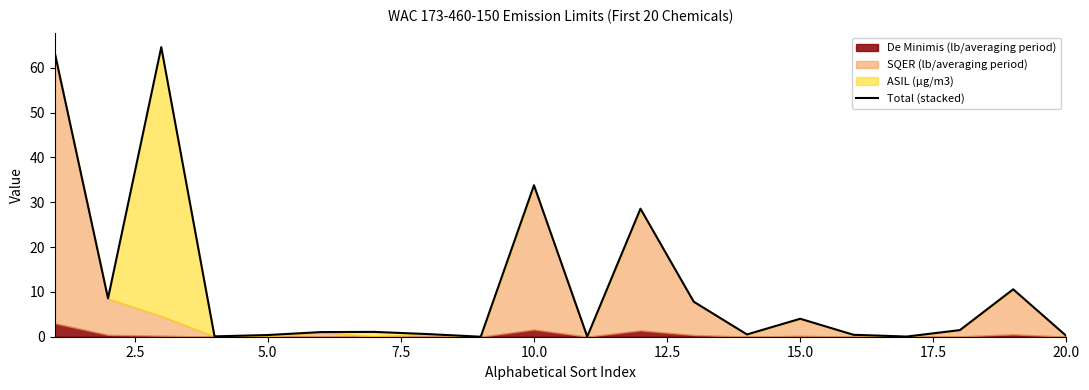

Reading left to right, extract all data points from this chart.

63.4	8.6	64.6	0.1	0.4	1.0	1.1	0.6	0.0	33.8	0.0	28.6	7.8	0.5	4.0	0.4	0.0	1.5	10.6	0.2